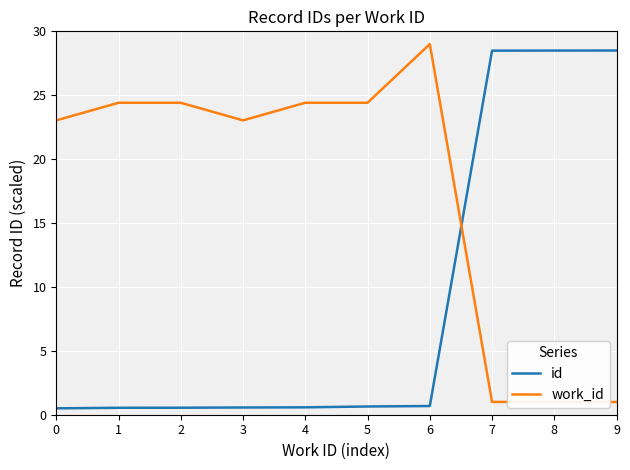

What value does the work_id series have at 5?

24.4